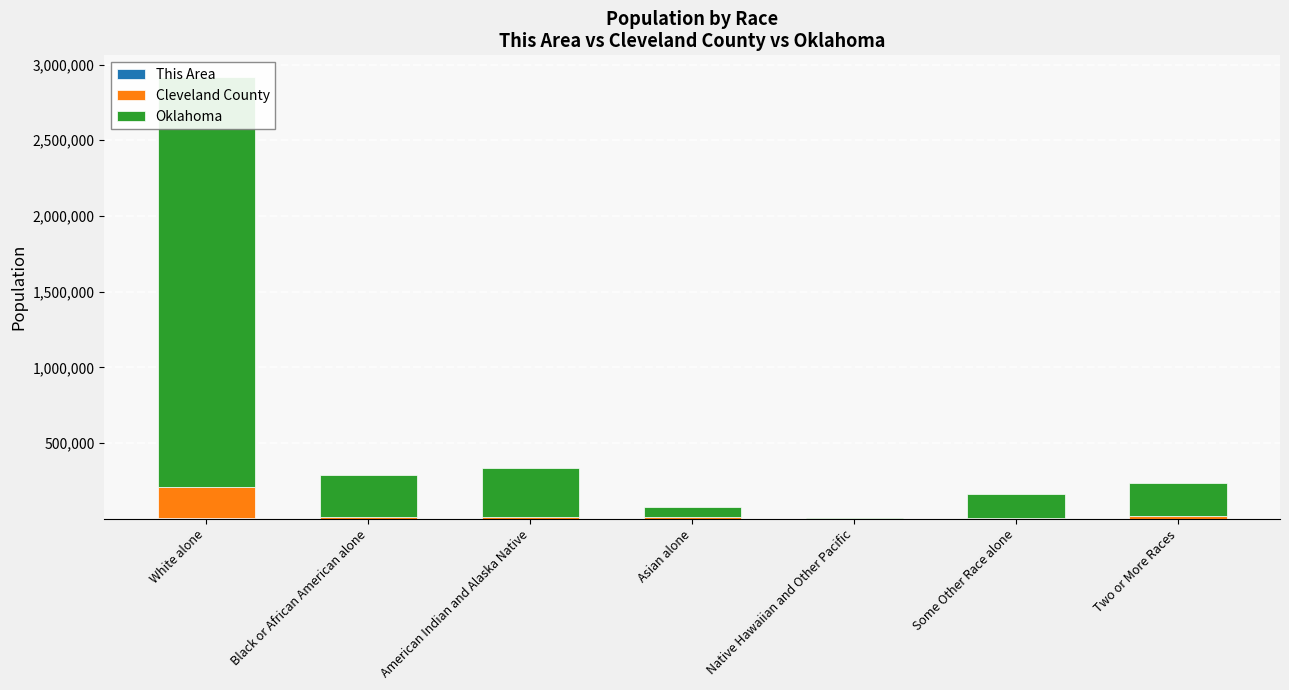

Rank the series by their maximum value, from highest to lowest.

Oklahoma, Cleveland County, This Area